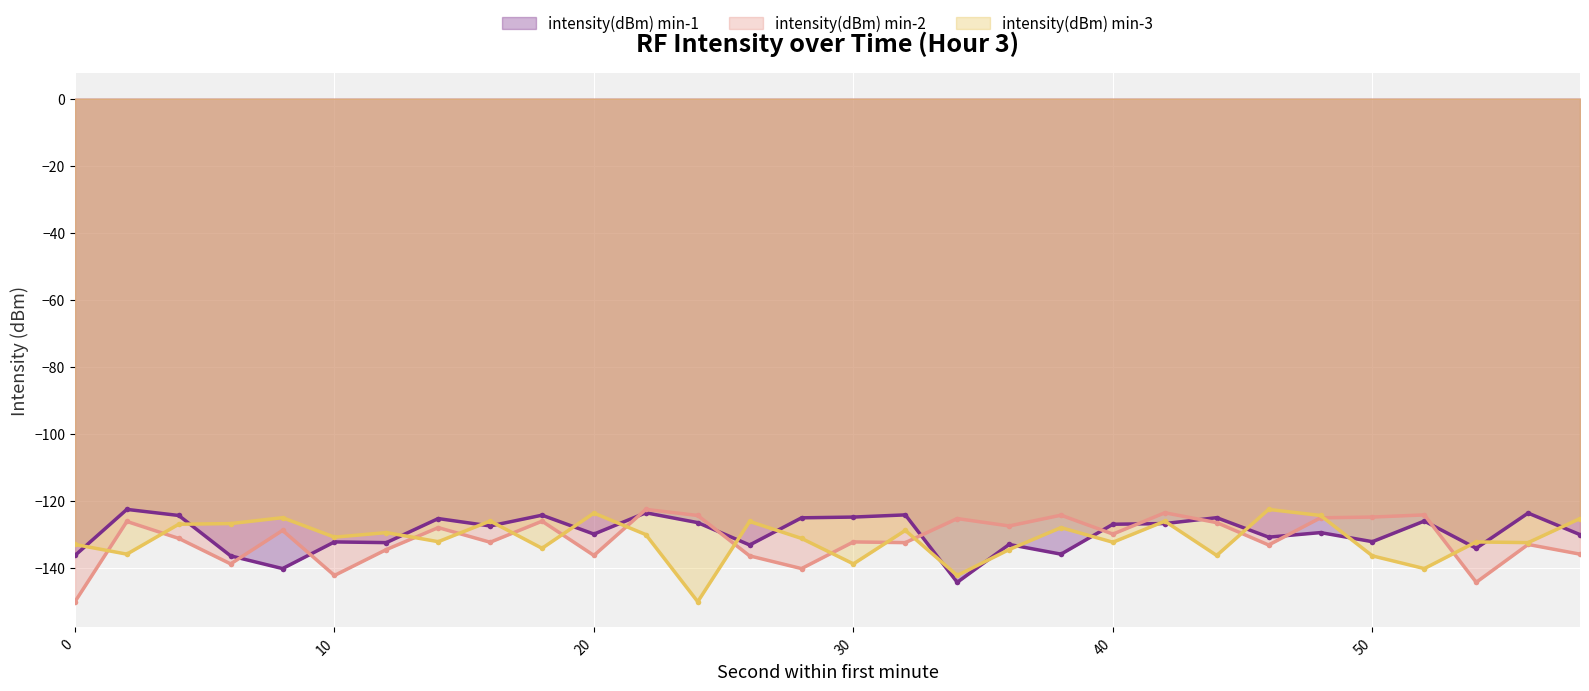

Reading left to right, transcribe all the data shown in this chart.

intensity(dBm) min-1: -136.2	-122.5	-124.3	-136.4	-140.1	-132.2	-132.4	-125.2	-127.4	-124.2	-129.9	-123.5	-126.4	-133.1	-125.0	-124.8	-124.1	-144.2	-133.0	-135.8	-126.9	-126.7	-125.0	-130.8	-129.4	-132.1	-126.0	-134.1	-123.6	-130.0
intensity(dBm) min-2: -150.0	-126.1	-131.2	-138.8	-128.8	-142.2	-134.5	-127.9	-132.3	-126.0	-136.2	-122.5	-124.3	-136.4	-140.1	-132.2	-132.4	-125.2	-127.4	-124.2	-129.9	-123.5	-126.4	-133.1	-125.0	-124.8	-124.1	-144.2	-133.0	-135.8
intensity(dBm) min-3: -133.0	-135.8	-126.9	-126.7	-125.0	-130.8	-129.4	-132.1	-126.0	-134.1	-123.6	-130.0	-150.0	-126.1	-131.2	-138.8	-128.8	-142.2	-134.5	-127.9	-132.3	-126.0	-136.2	-122.5	-124.3	-136.4	-140.1	-132.2	-132.4	-125.2